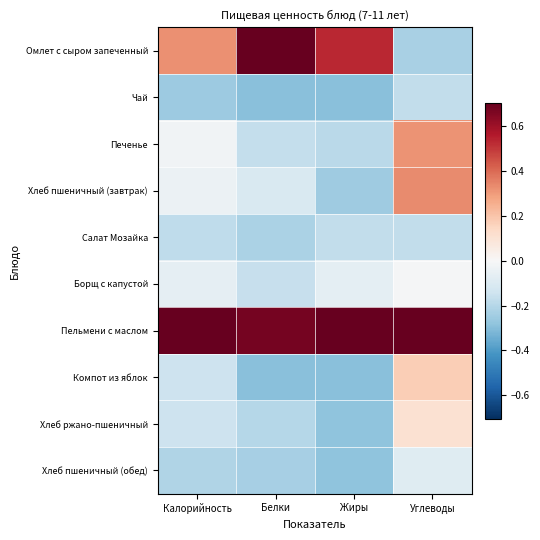

Rank the series by their maximum value, from highest to lowest.

Омлет с сыром запеченный, Пельмени с маслом, Хлеб пшеничный (завтрак), Печенье, Компот из яблок, Хлеб ржано-пшеничный, Борщ с капустой, Хлеб пшеничный (обед), Салат Мозайка, Чай